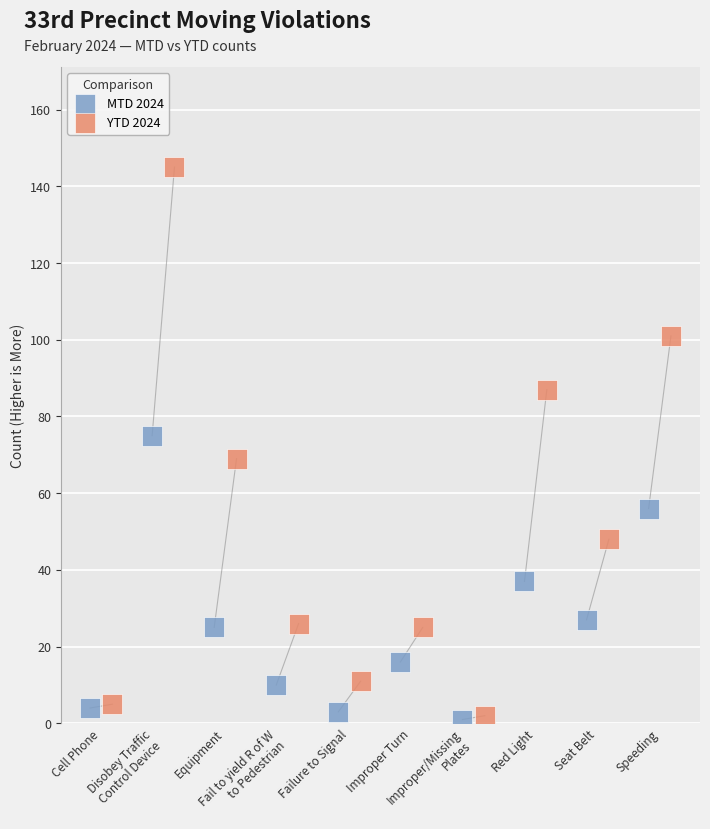

Which series has the largest Y range (max minus min)?

YTD 2024